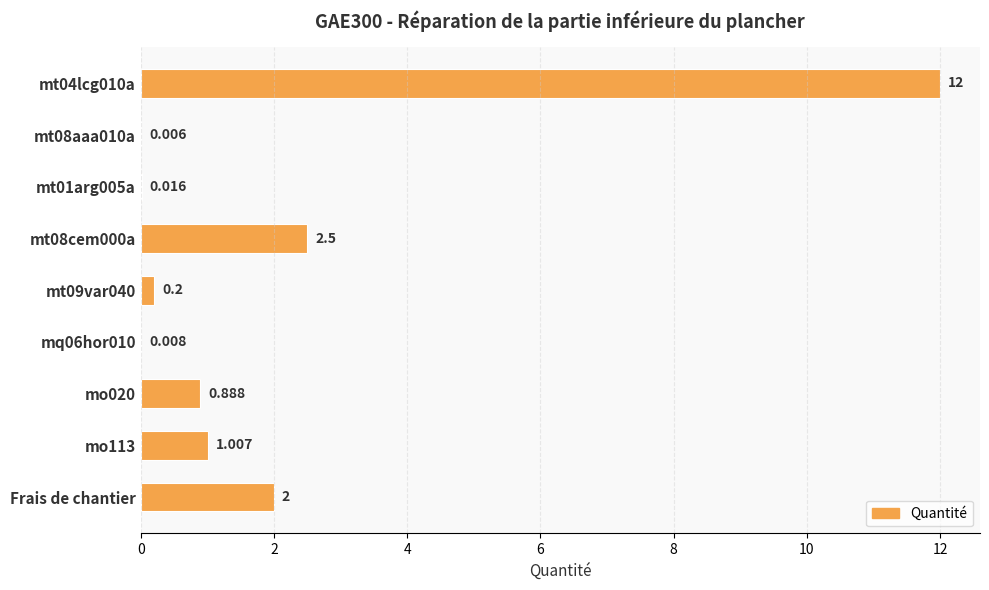

What is the greatest value displayed?

12.0